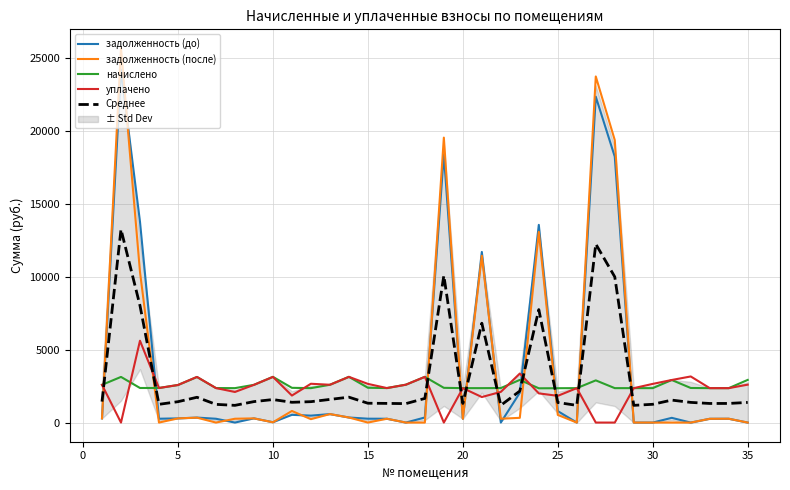

What is the difference between the second highest and second lowest values in the уплачено series?

3358.6